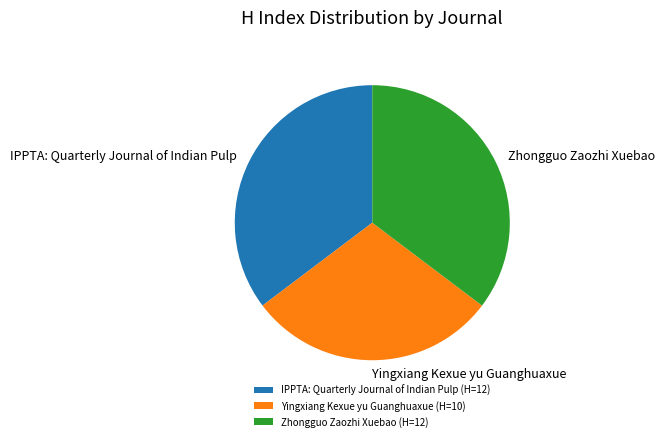

Is it true that Yingxiang Kexue yu Guanghuaxue is 39% of the pie?

False